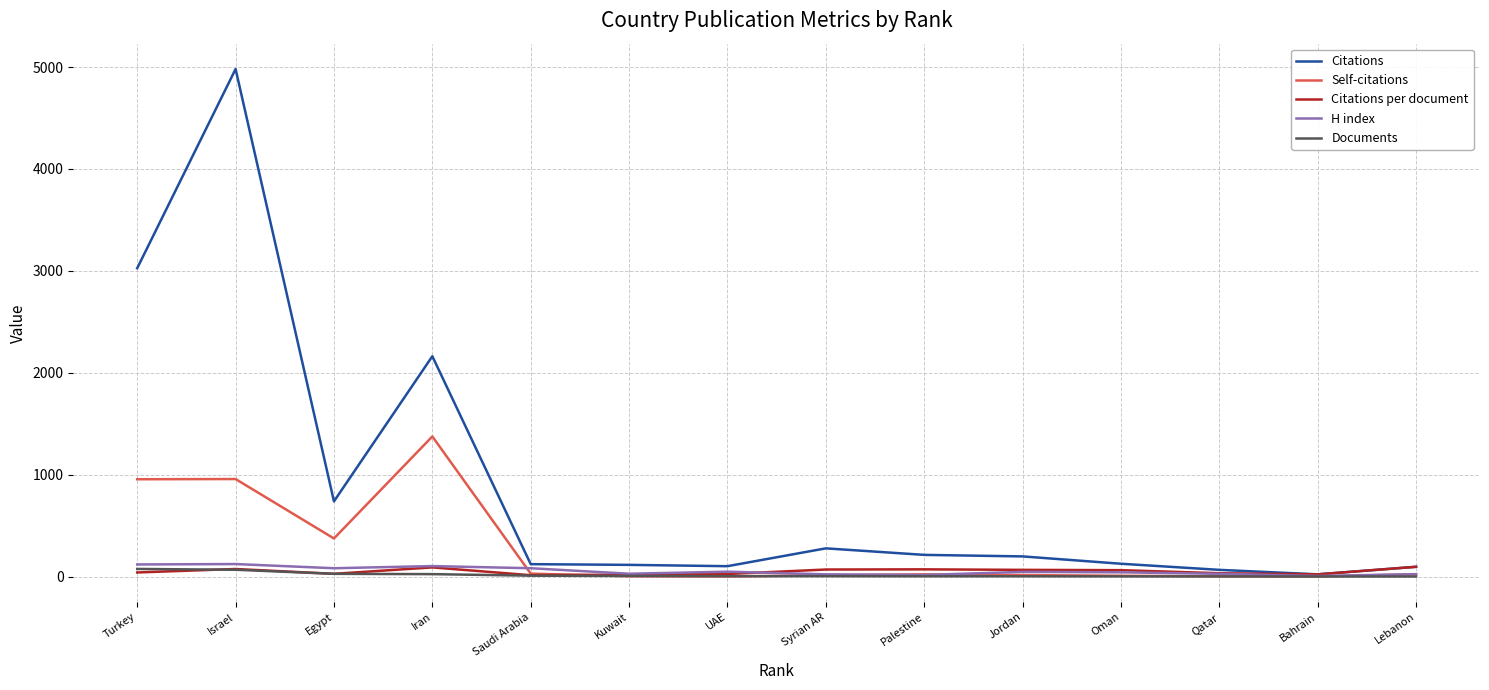

The value of Citations per document at Israel is 74.3. True or false?

True